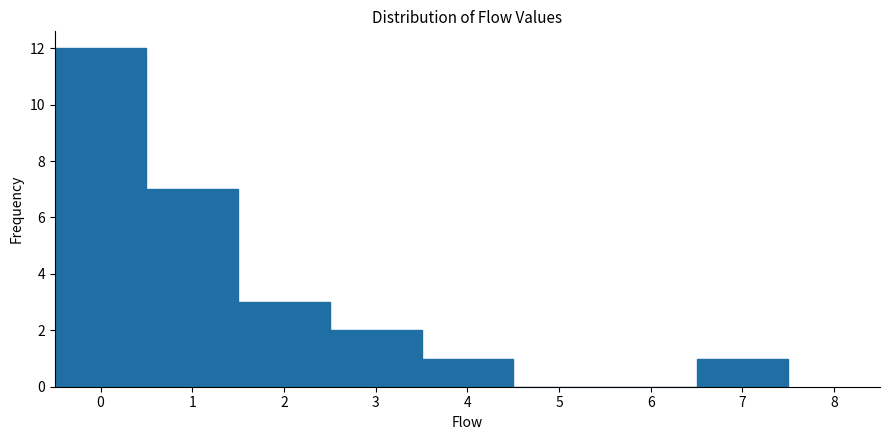

Over which range of the x-axis is the bar tallest?

-0.5 to 0.5